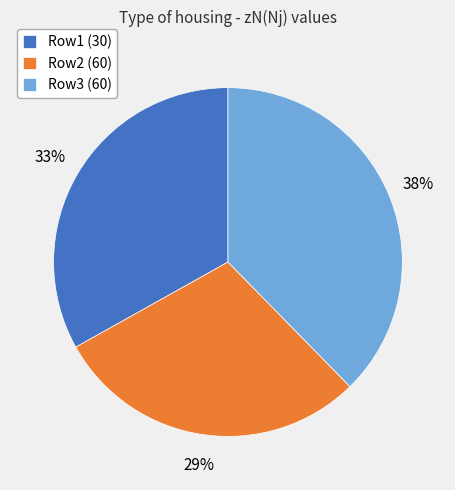

Do Row2 (60) and Row3 (60) together represent more than half of the pie?

Yes